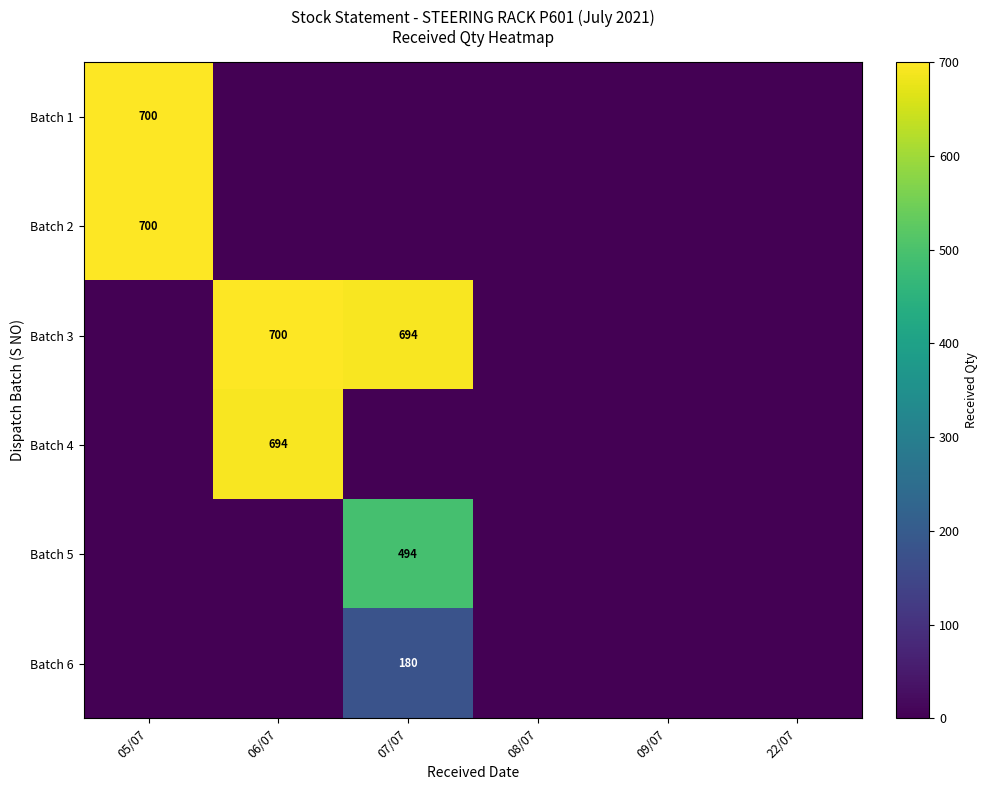

True or false: Batch 5 has a value of 261 at 07/07.

False